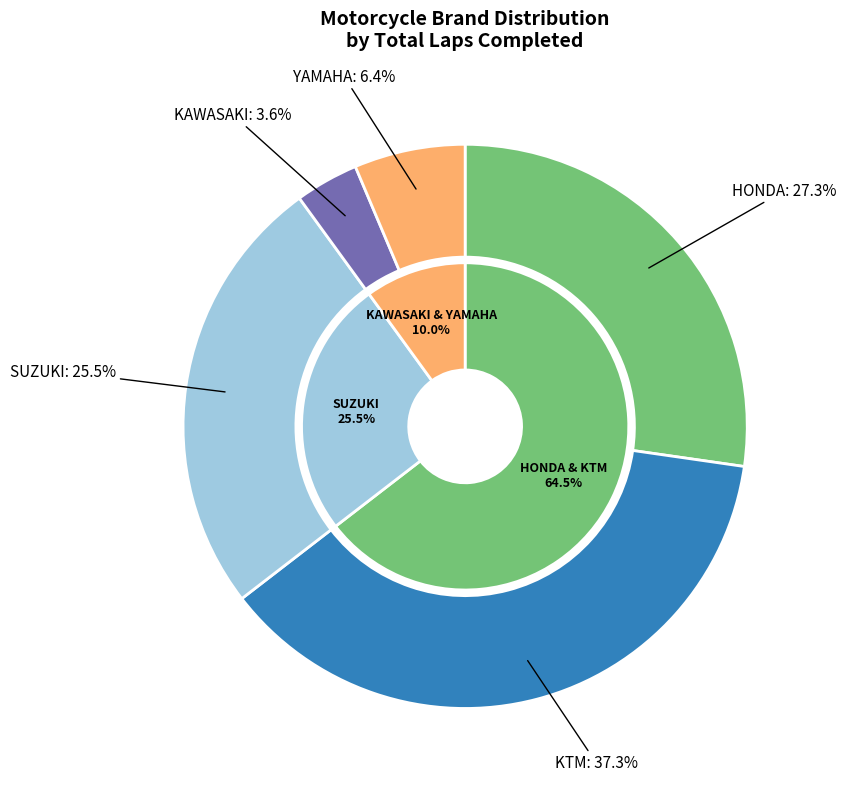

Does SUZUKI account for over 50% of the chart?

No